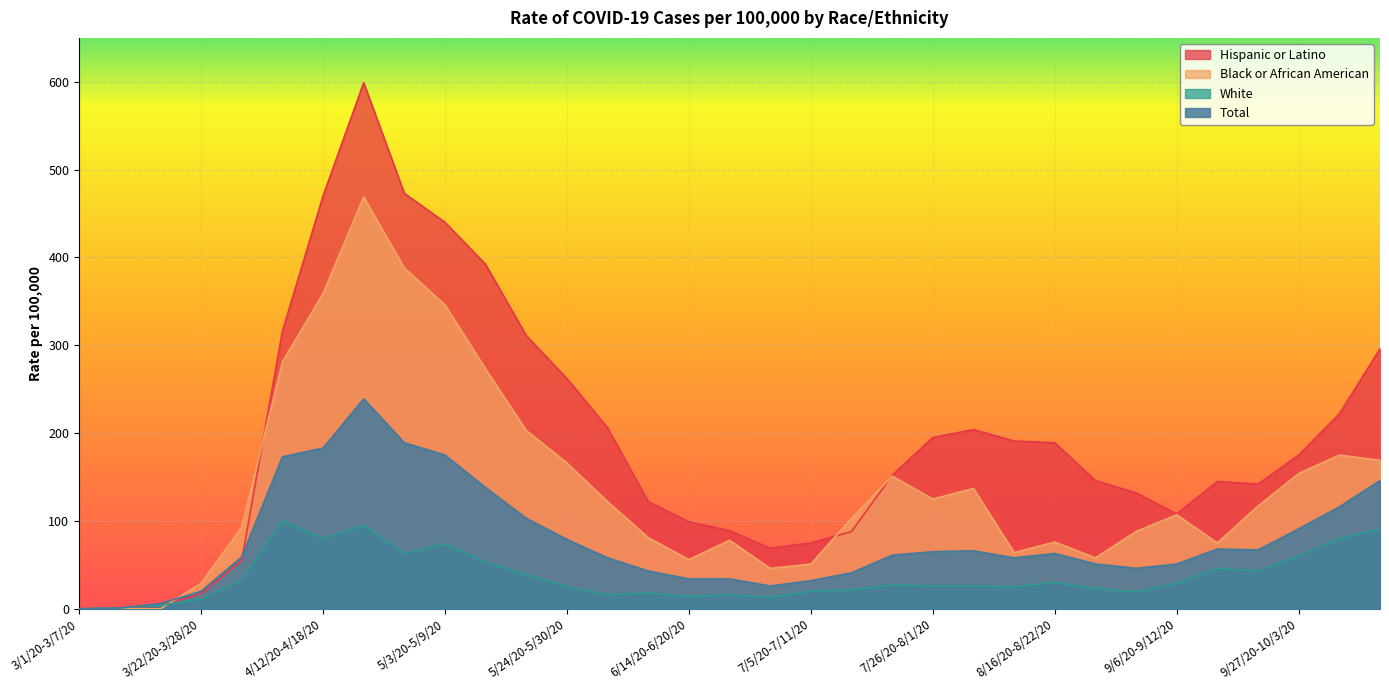

What is the label of the 11th point from the left?

5/10/20-5/16/20